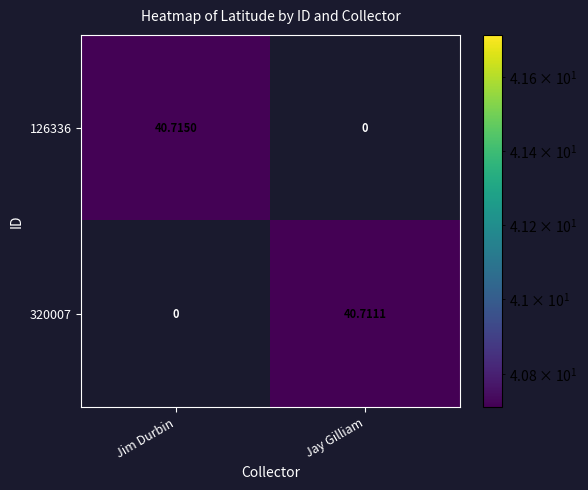

Count the number of categories in the chart.

2